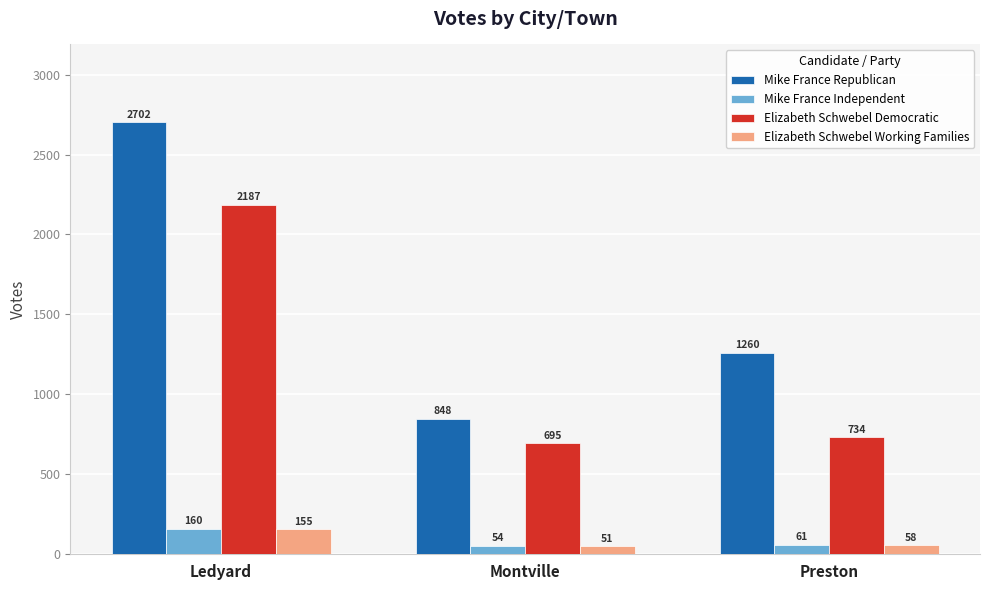

What is the label of the 2nd bar from the right?

Montville